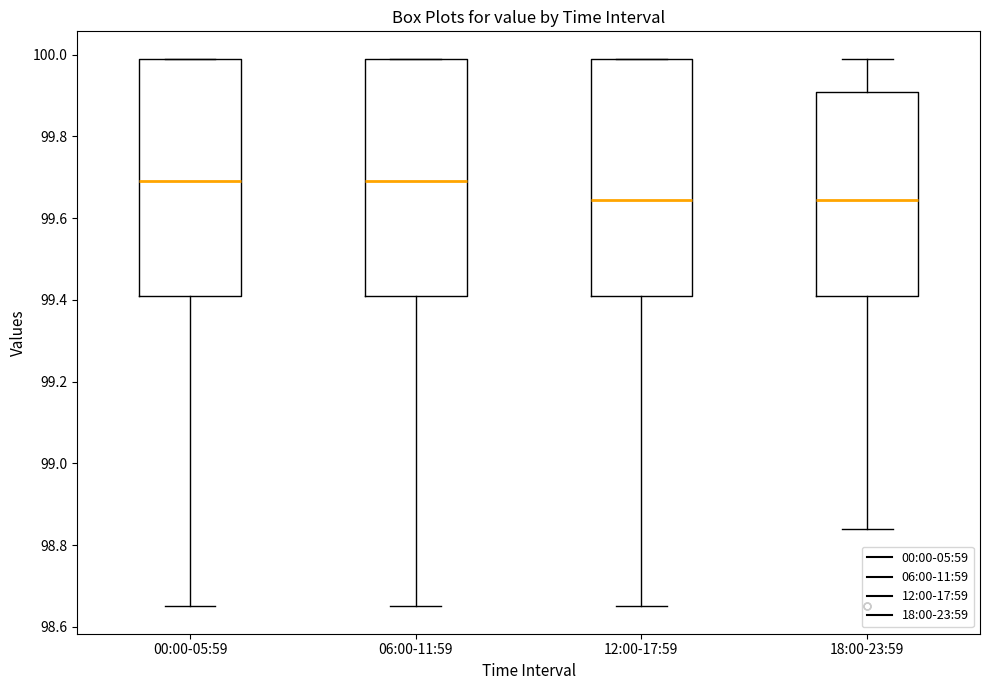

Where does the lower whisker of the box for 00:00-05:59 end on the y-axis? The values are not printed on the chart, so give them approximately, as read against the axis.

98.66